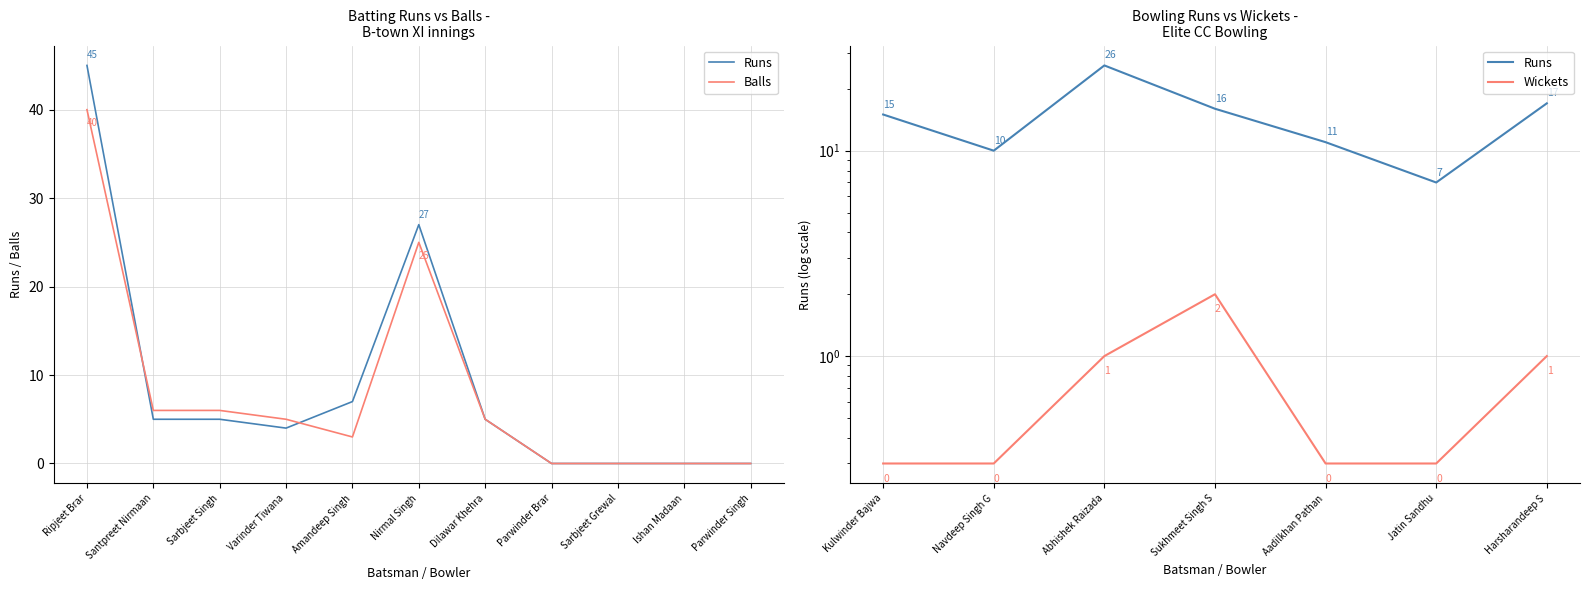

Which has a higher value, Parwinder Brar or Ishan Madaan?

Parwinder Brar